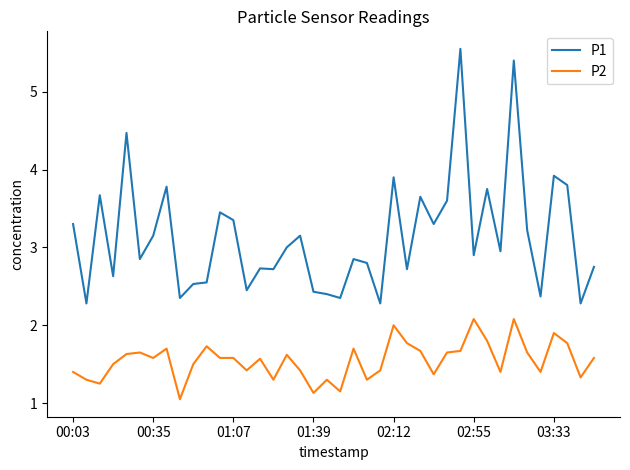

Rank the series by their maximum value, from highest to lowest.

P1, P2